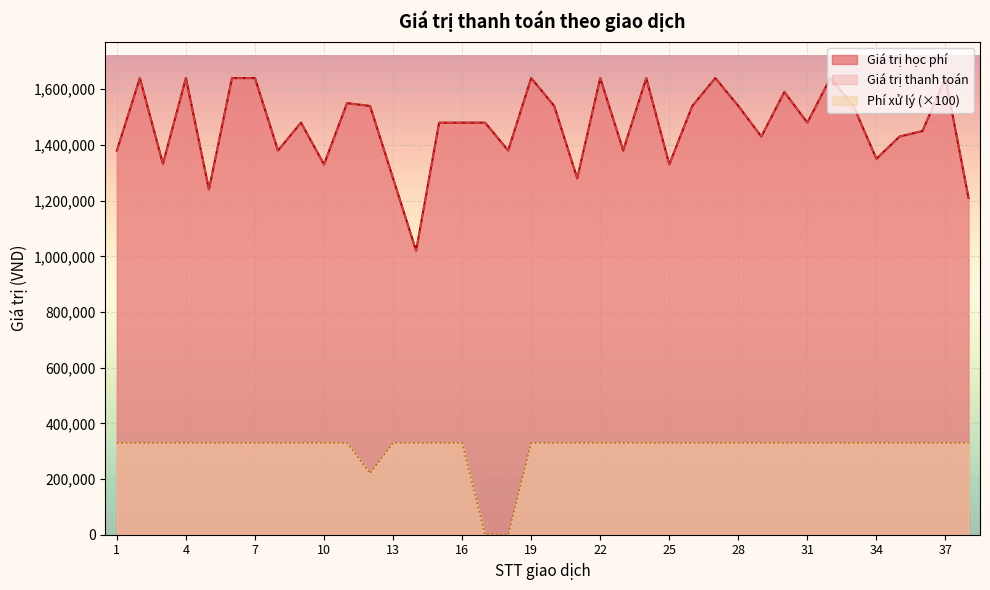

Is the value of Giá trị thanh toán at 31 greater than the value of Giá trị học phí at 20?

No